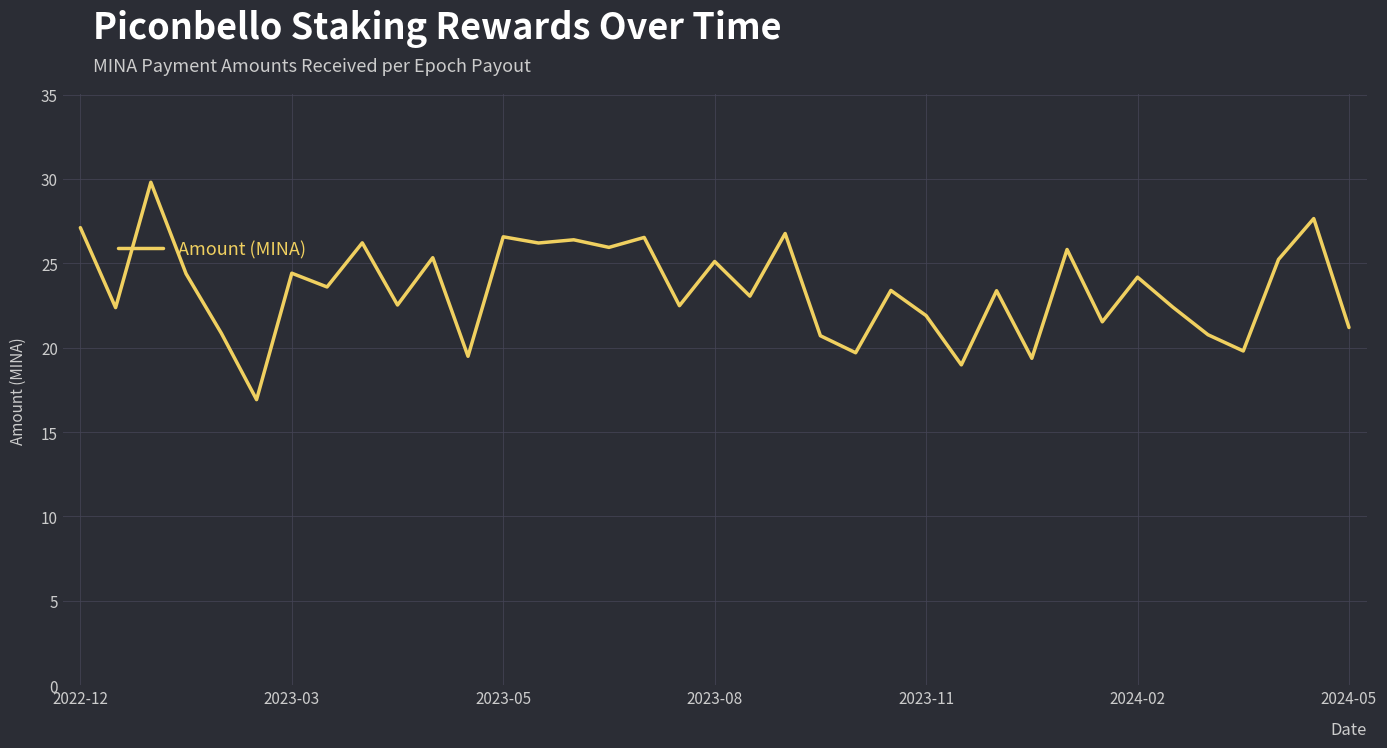

What is the greatest value displayed?

29.8